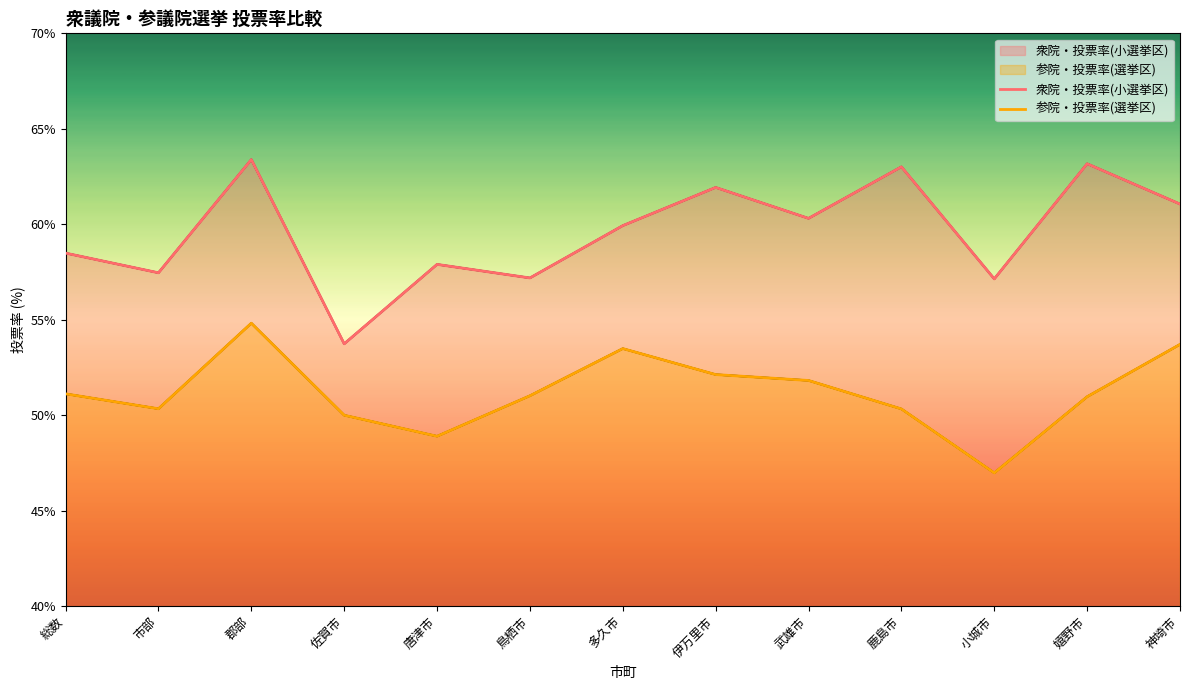

At how many categories does at least one series exceed 60?

6